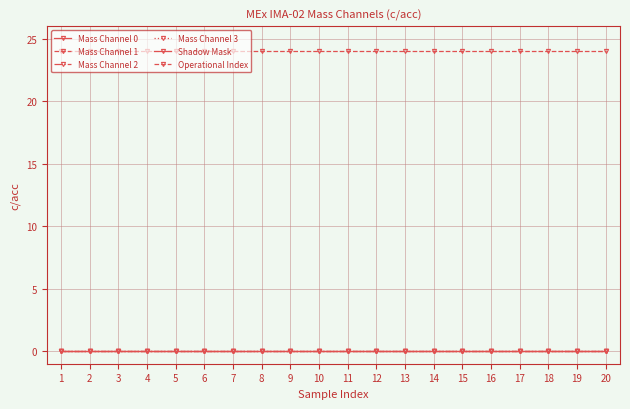

How many lines are shown in the chart?

6